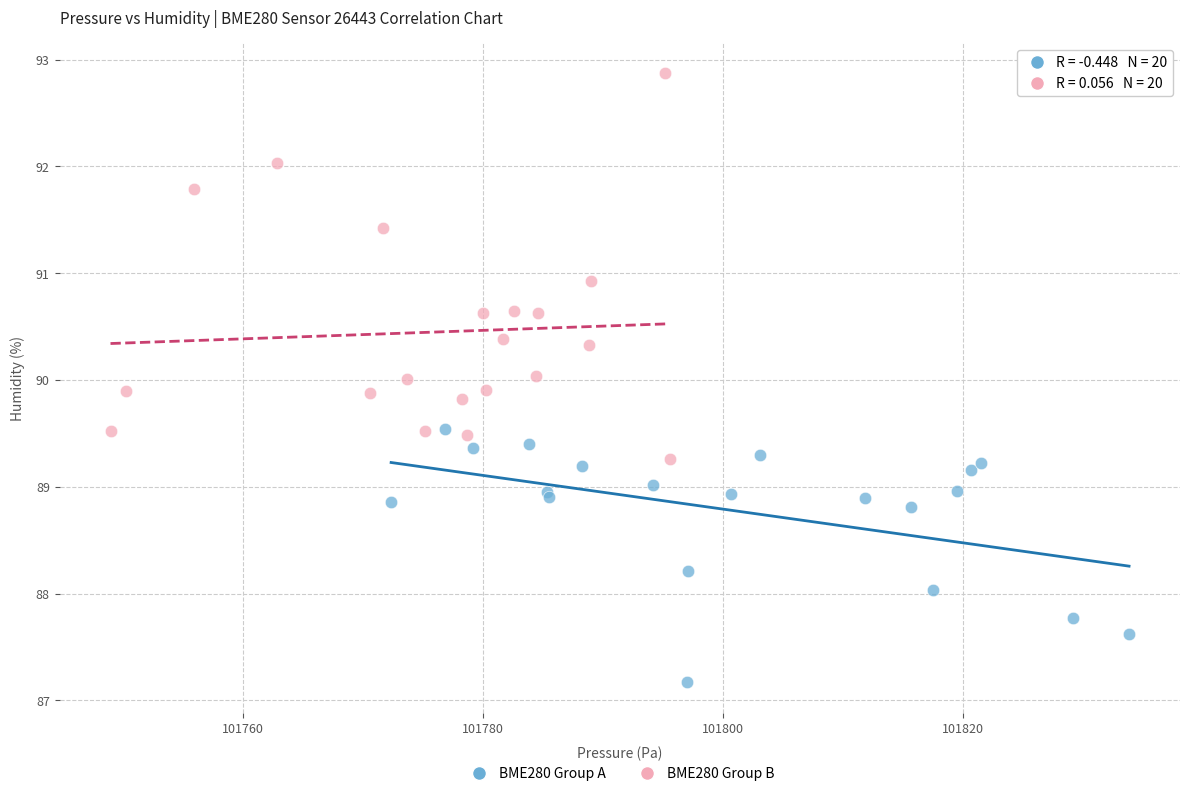

Which series has the widest spread of Y values?

BME280 Group B